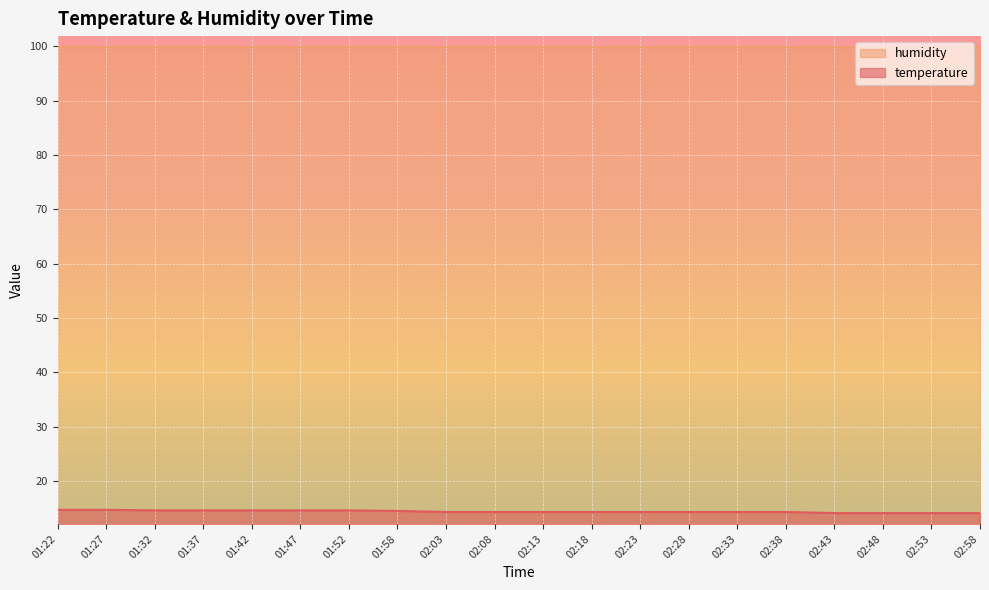

True or false: the data shows 14.3 at 02:33.

True